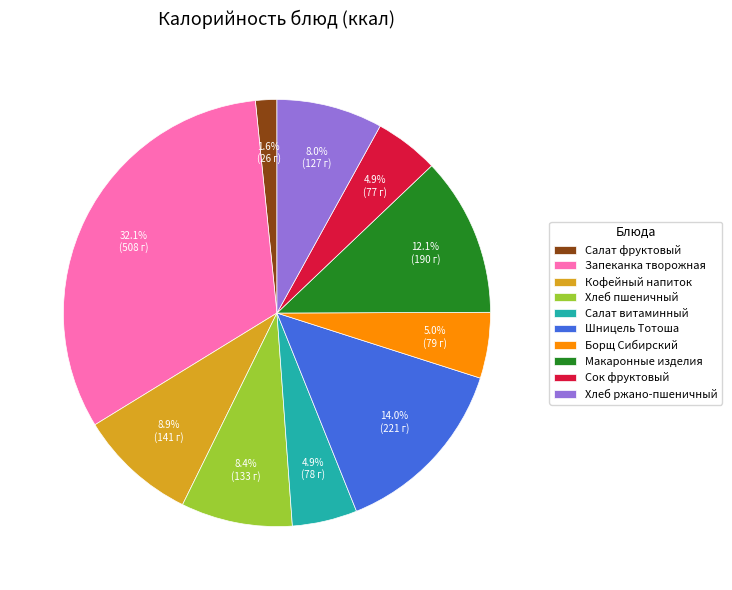

Does any single category account for the majority?

No